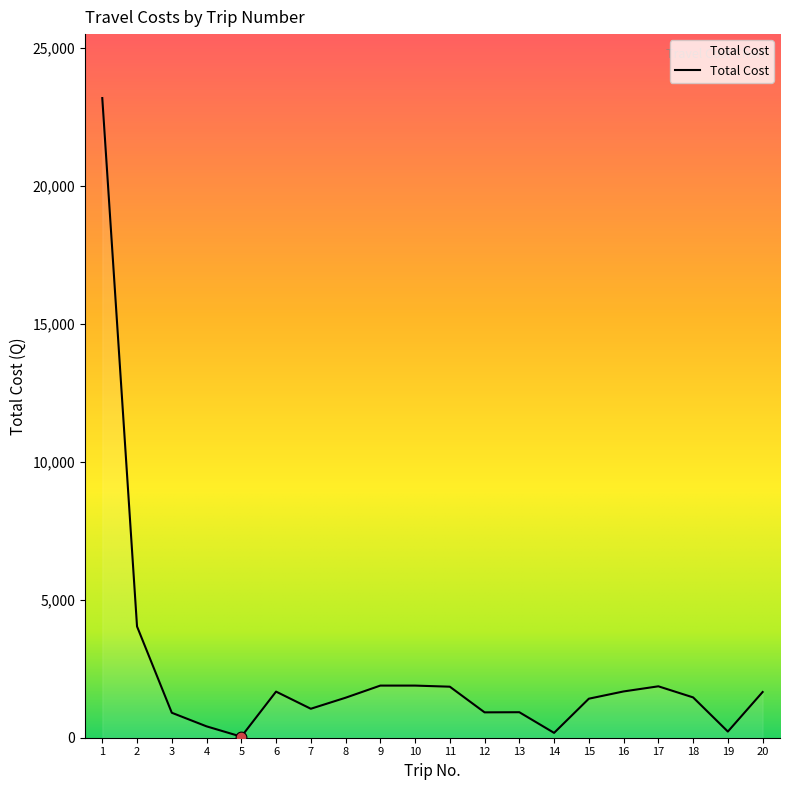

Approximately how many times larger is the value at 3 compared to 18?

0.6